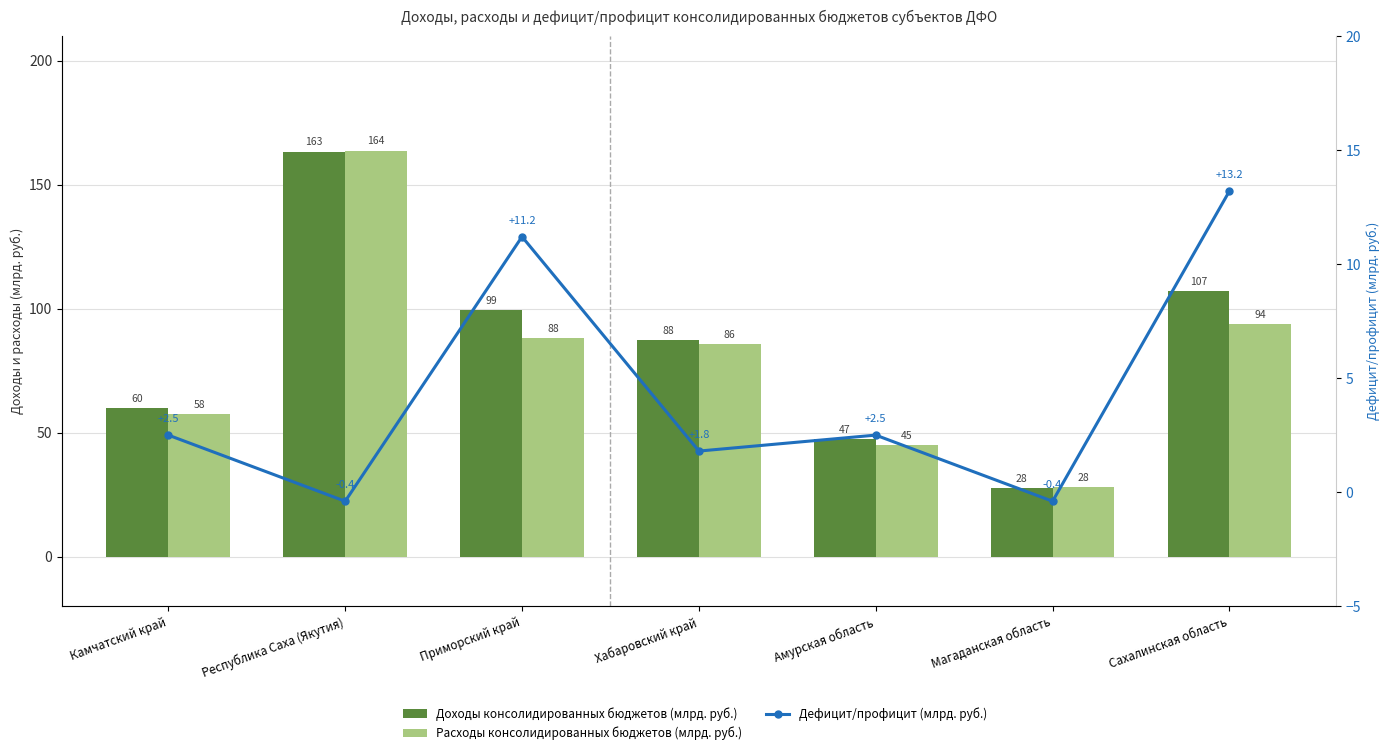

What is the label of the 3rd bar from the right?

Амурская область